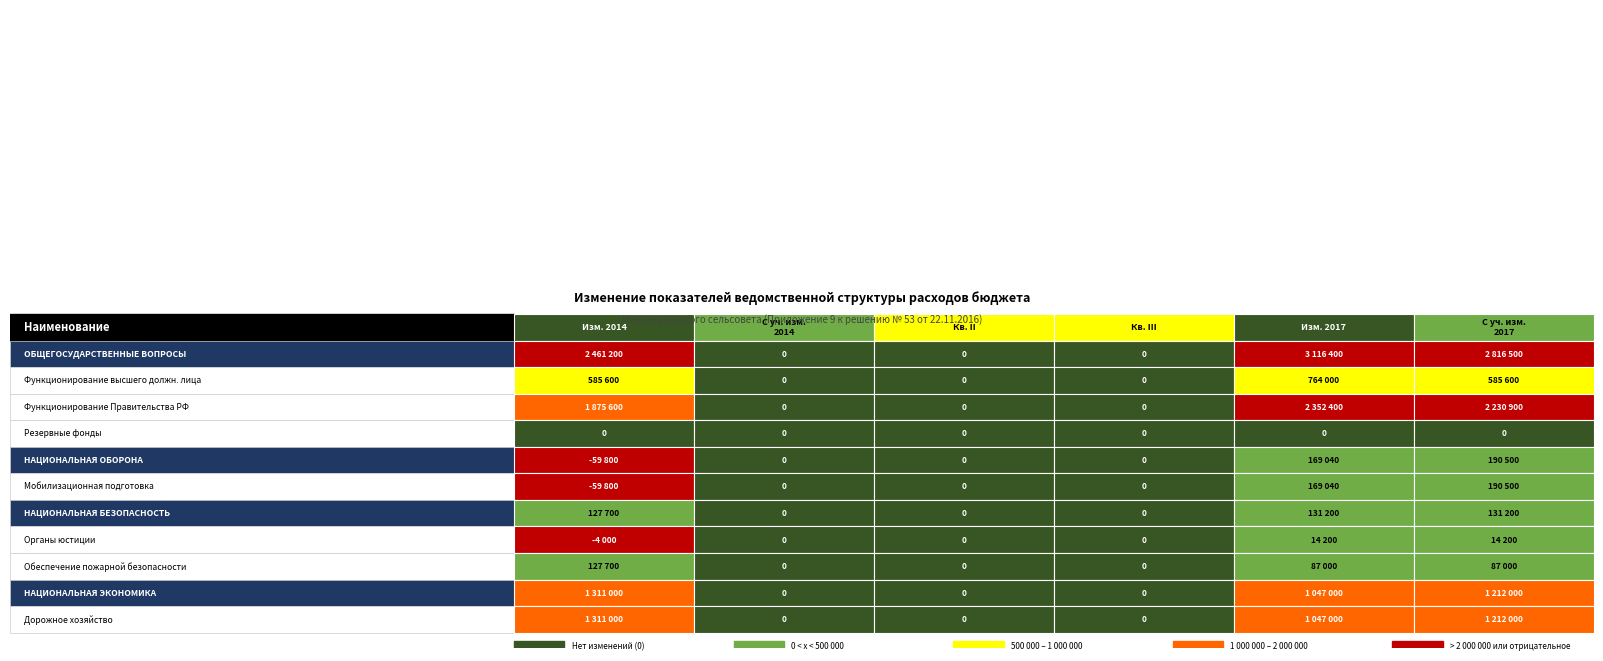

What is the difference between the highest and lowest values at 0?

2521000